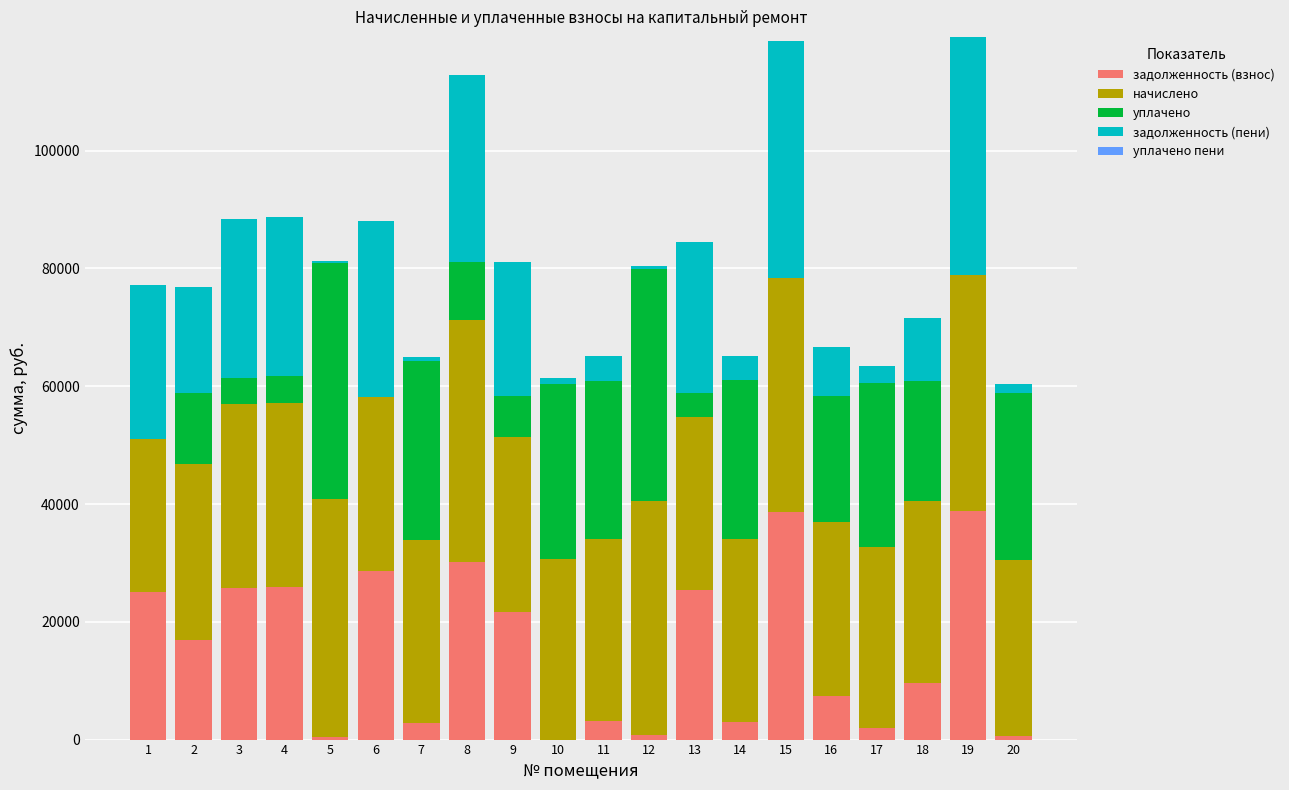

Are the bars grouped side by side (vs. stacked)?

No